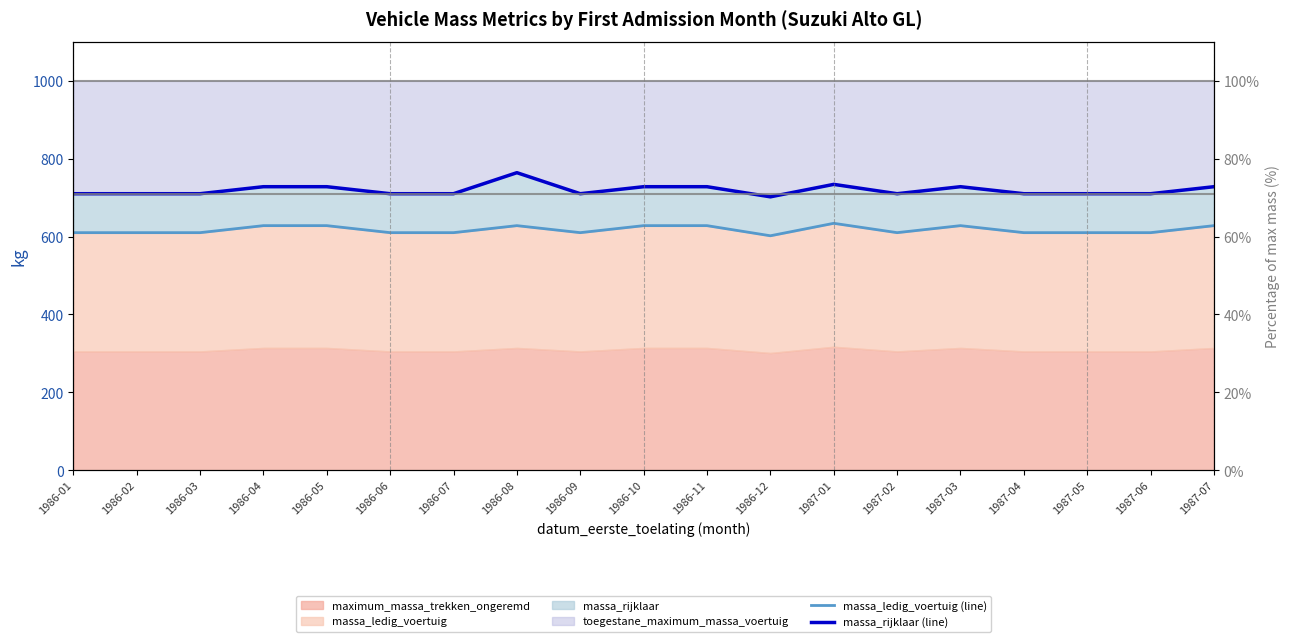

True or false: massa_ledig_voertuig (line) and massa_rijklaar (line) cross at least once.

False